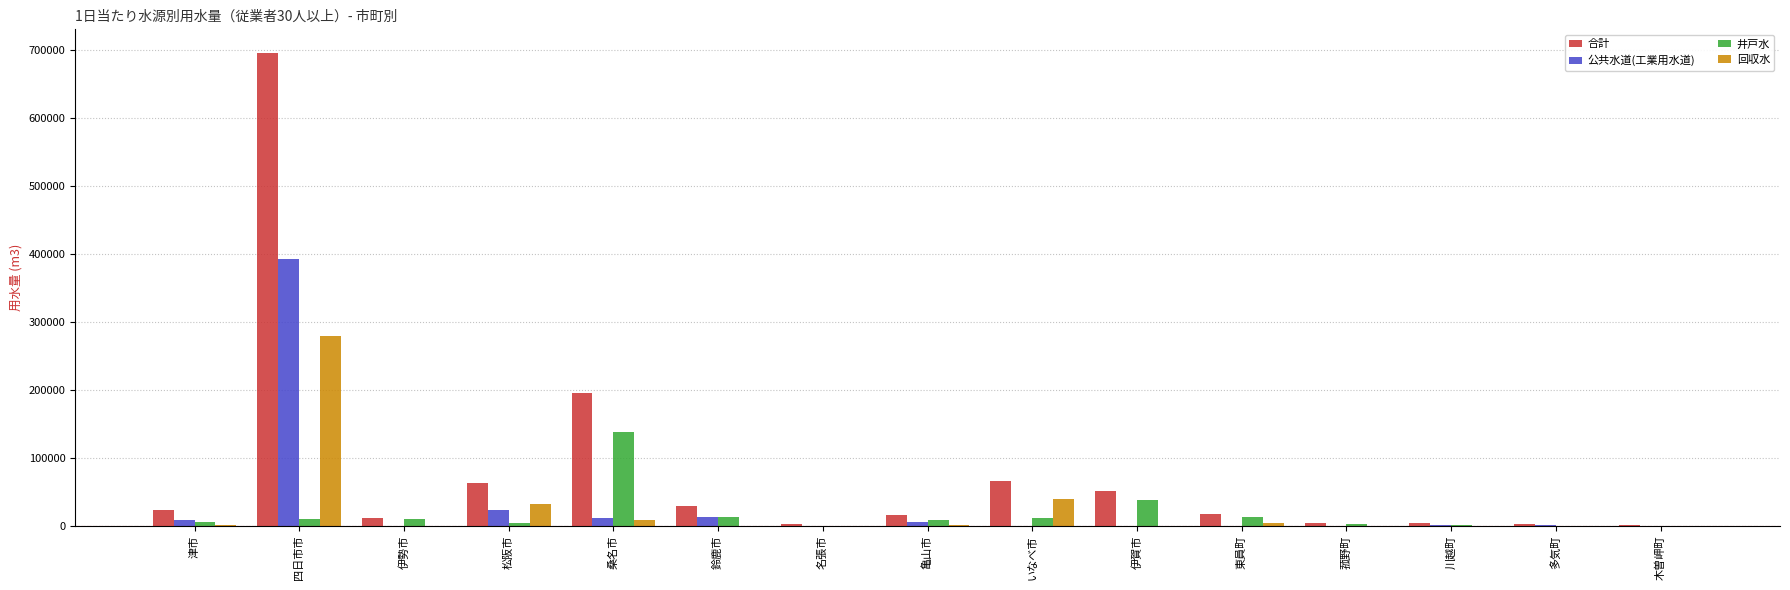

At which label does 合計 first exceed 17627?

津市